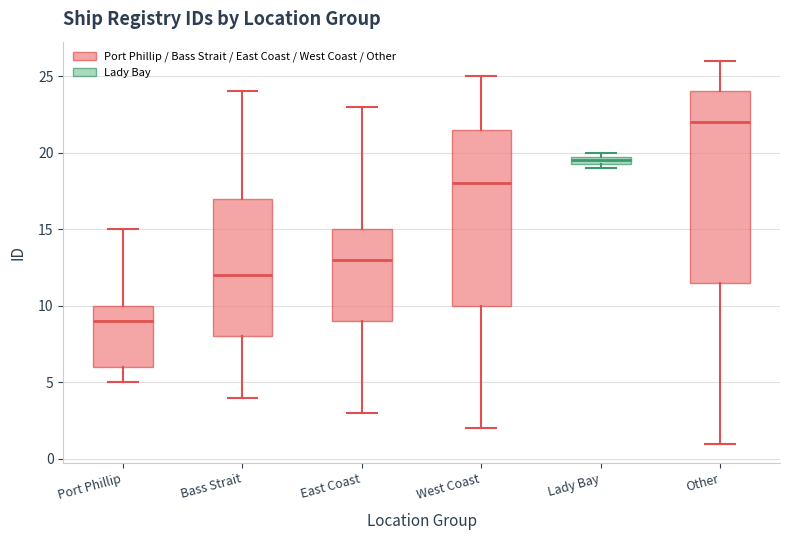

Which box's median line is the highest?

Other